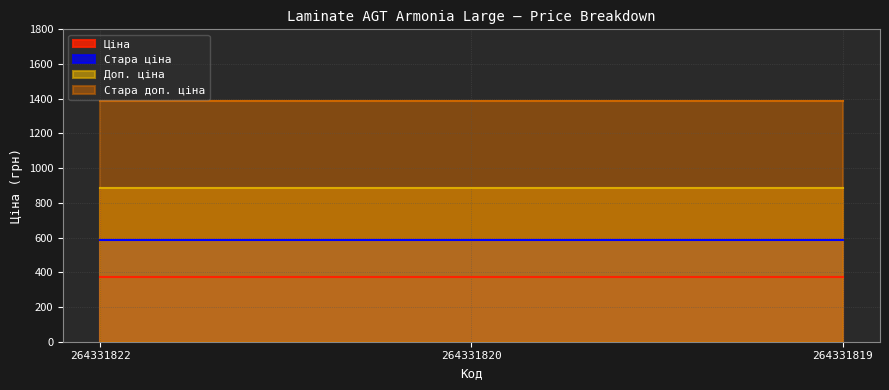

List the labels in order of Доп. ціна value, largest first.

264331822, 264331820, 264331819